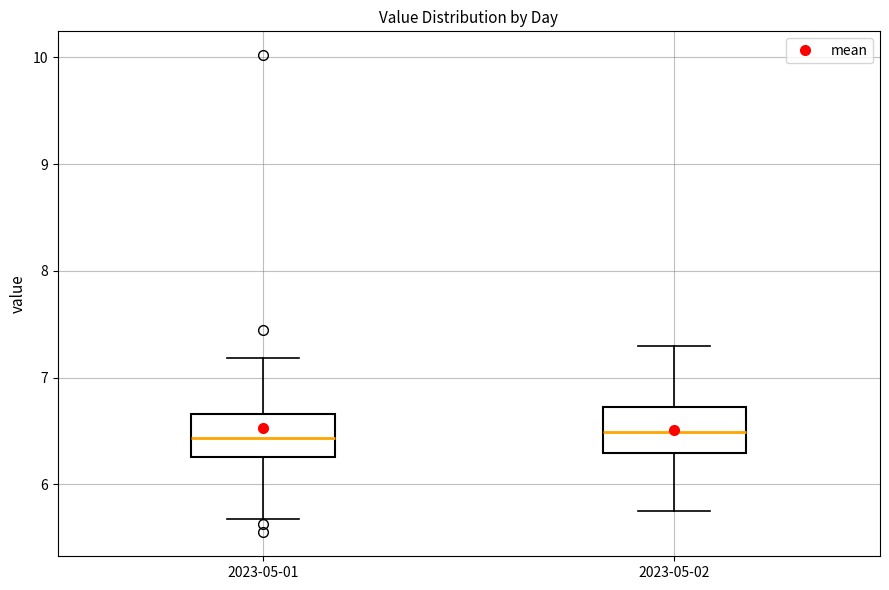

Reading left to right, read every box against the y-axis: the position of its median line, the range the box covers, and the ends of its whiskers. The values are not printed on the chart, so give them approximately, as read against the axis.

2023-05-01: median 6.4, box 6.3 to 6.7, whiskers 5.7 to 7.2
2023-05-02: median 6.5, box 6.3 to 6.7, whiskers 5.8 to 7.3